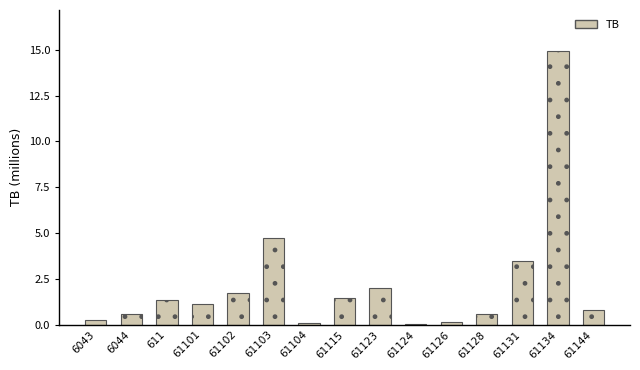

What is the change in value from 61104 to 61115?

+1.3